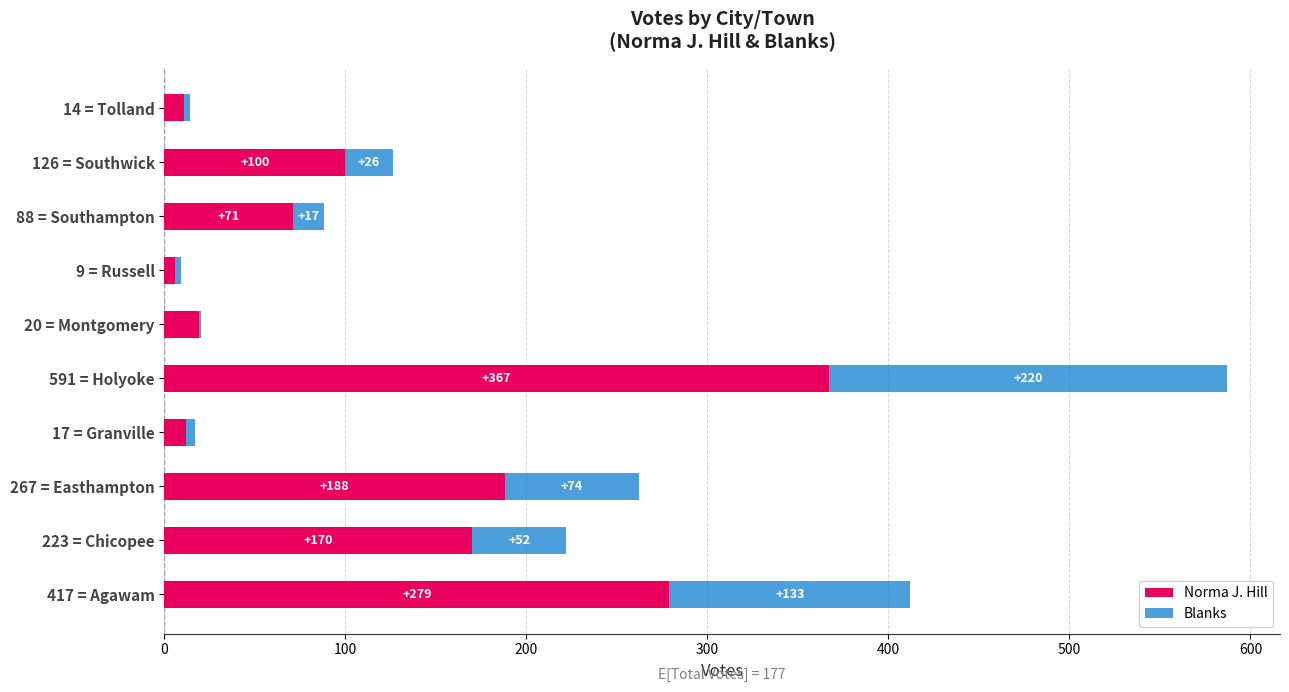

At which category is the sum across all series the highest?

591 = Holyoke